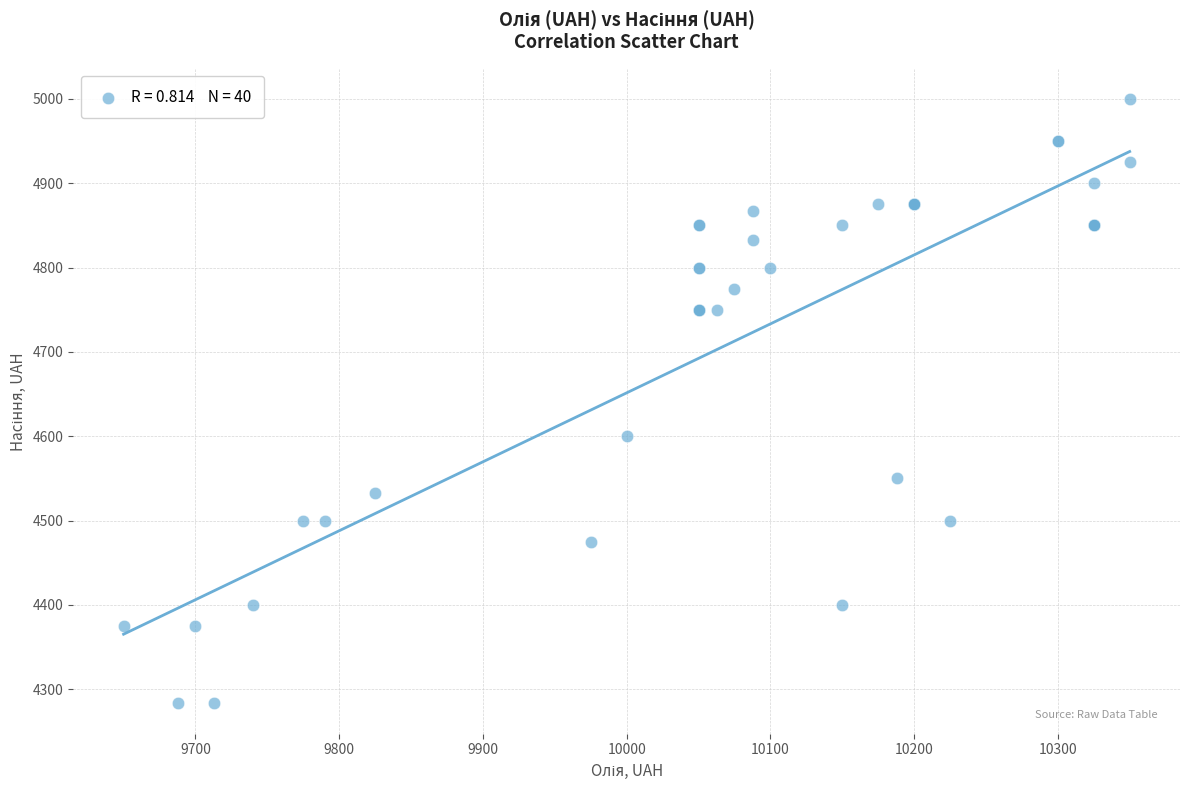

What Y value in the scatter plot is closest to 4641?

4600